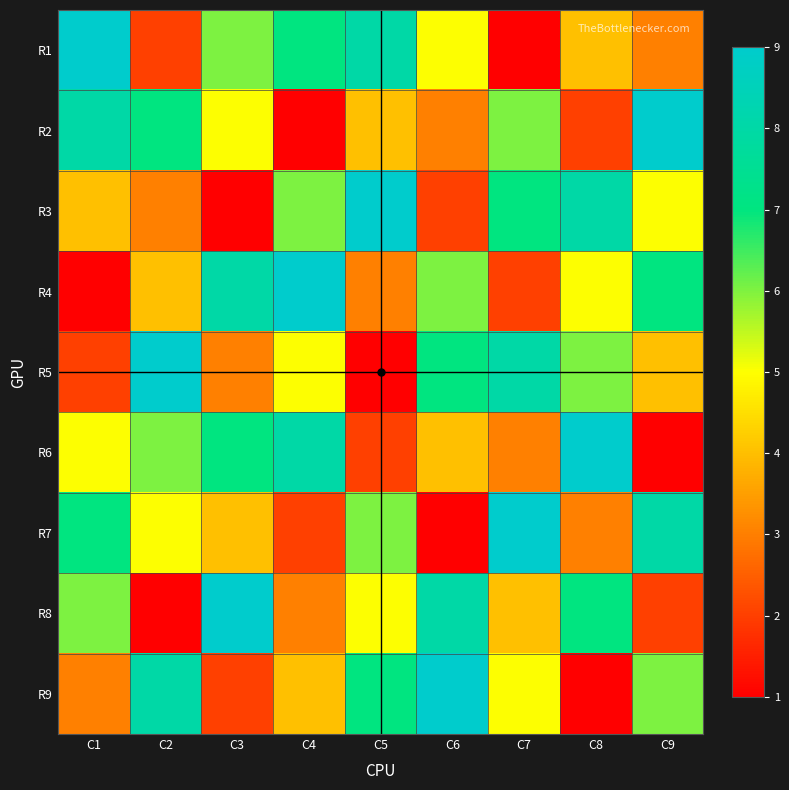

What is the difference between the maximum and minimum values in the R3 series?

8